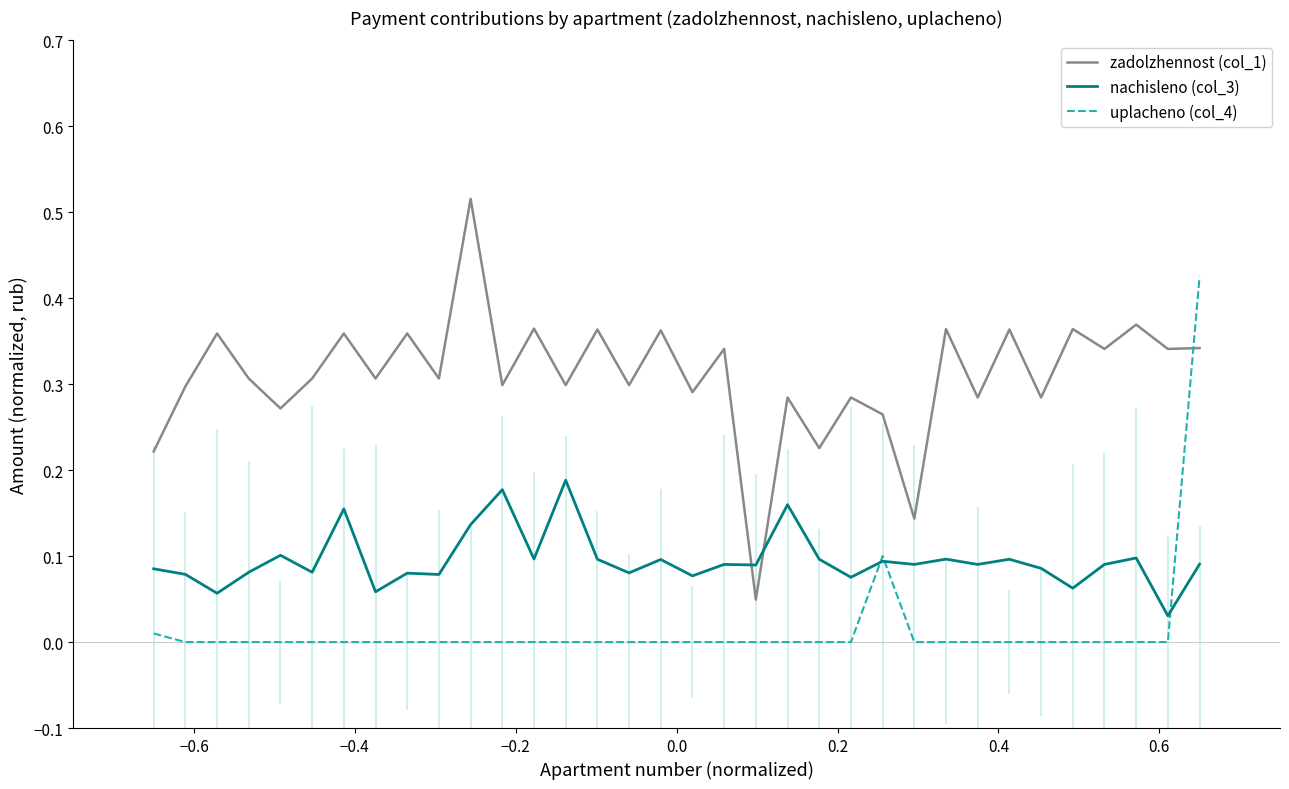

Which series ends up on top after the final intersection of zadolzhennost (col_1) and uplacheno (col_4)?

uplacheno (col_4)